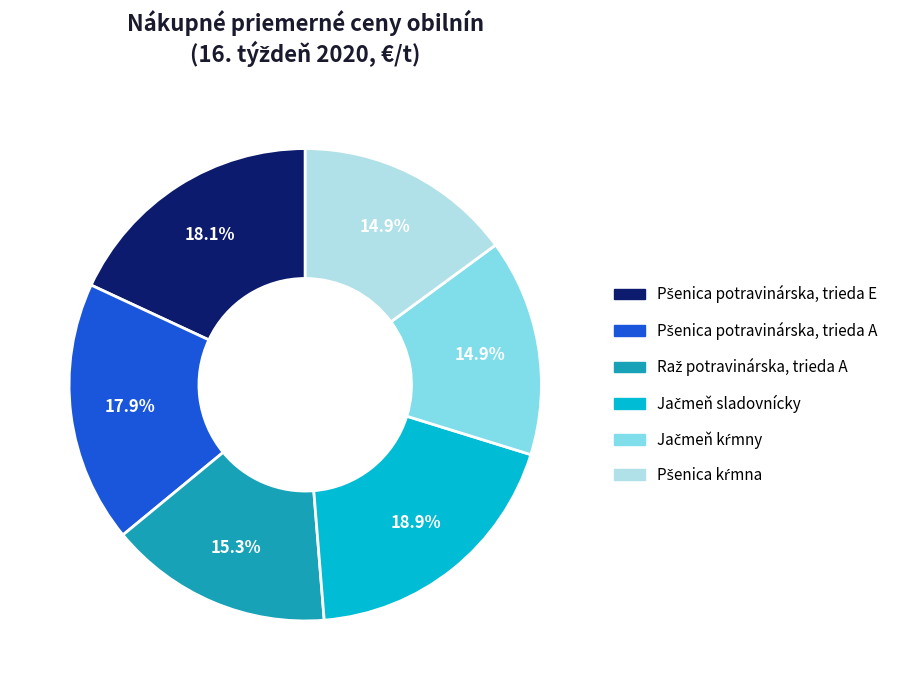

Is there any slice that represents more than half of the pie?

No